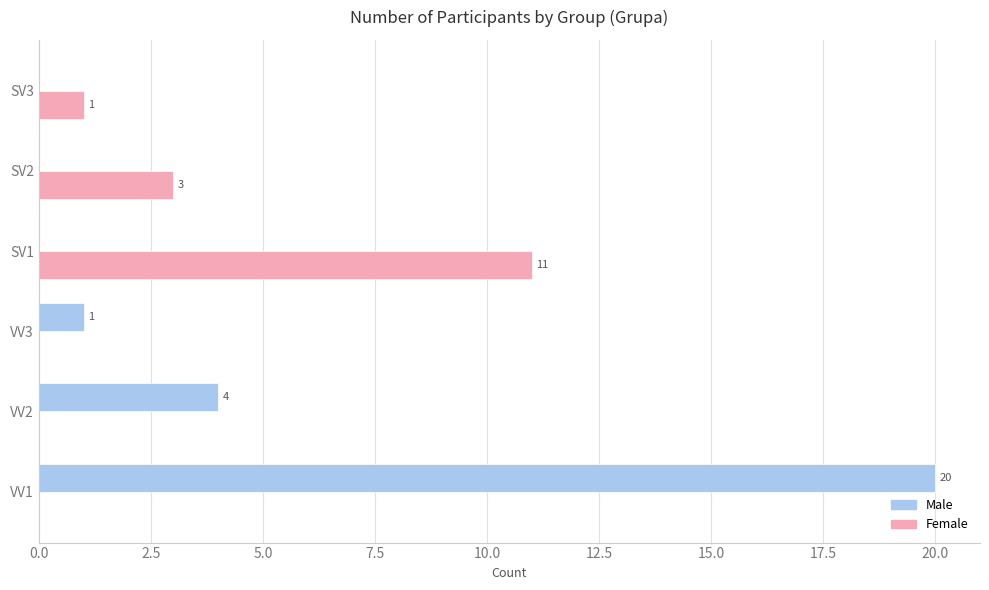

What is the maximum value for Male?

20